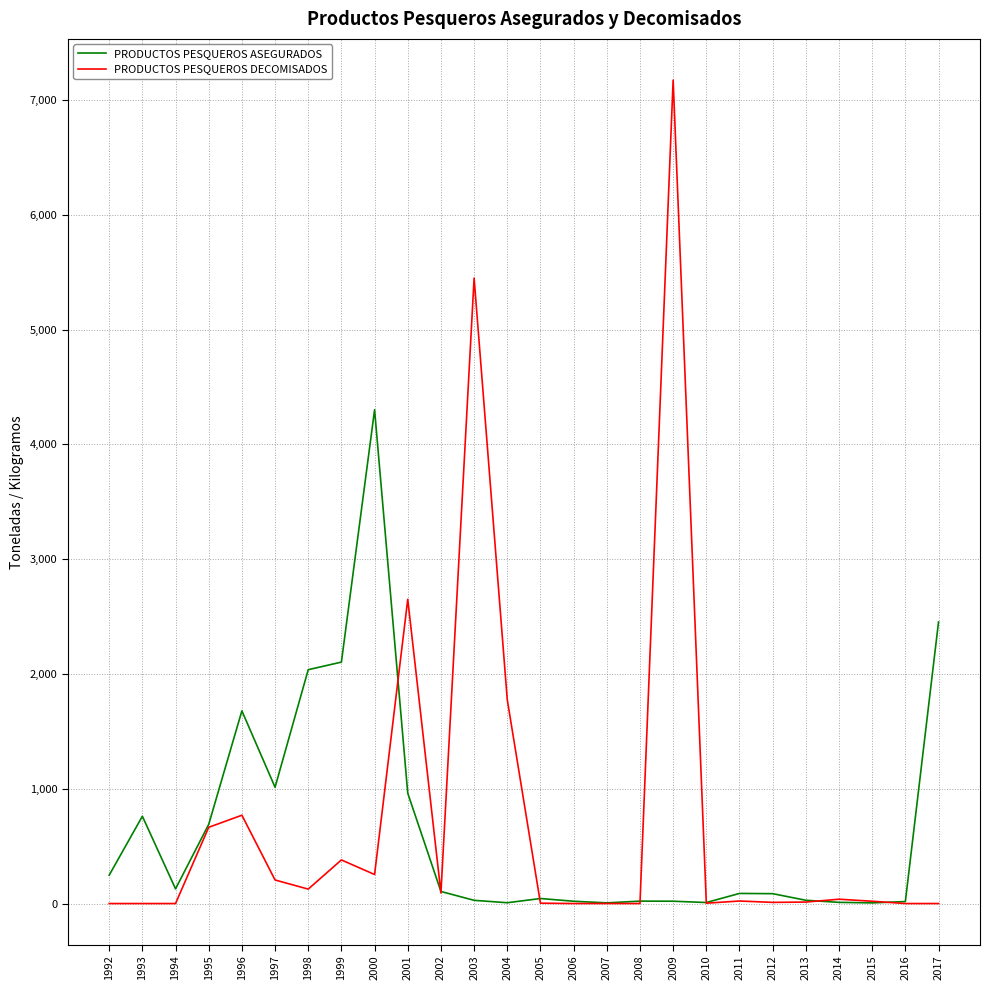

Is this an area chart (filled region under the line)?

No